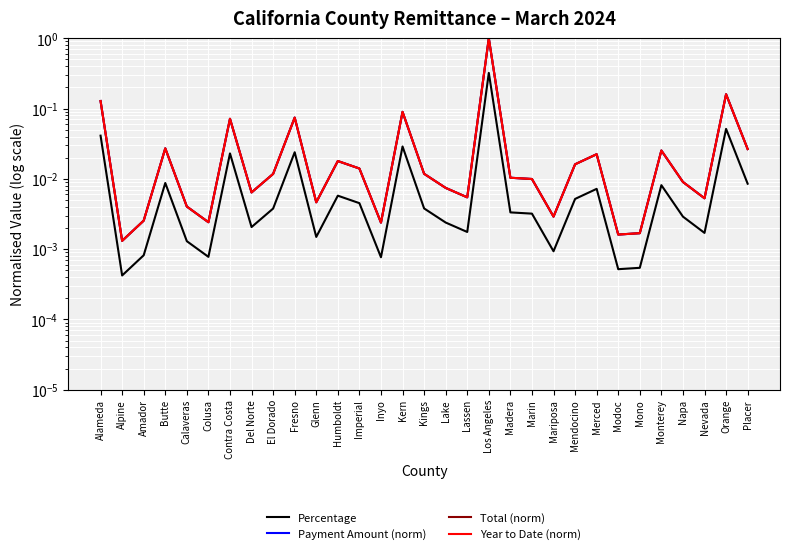

What is the label of the 15th point from the left?

Kern